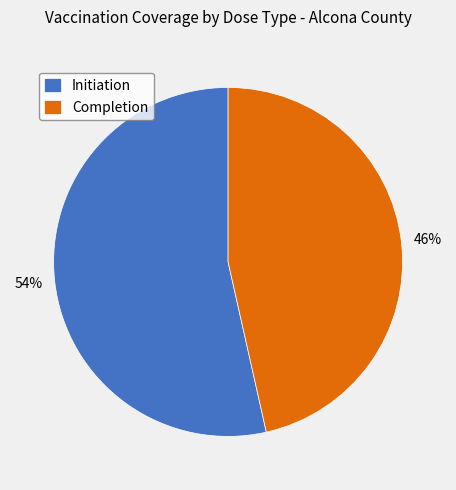

To the nearest percent, what is the average slice percentage?

50%